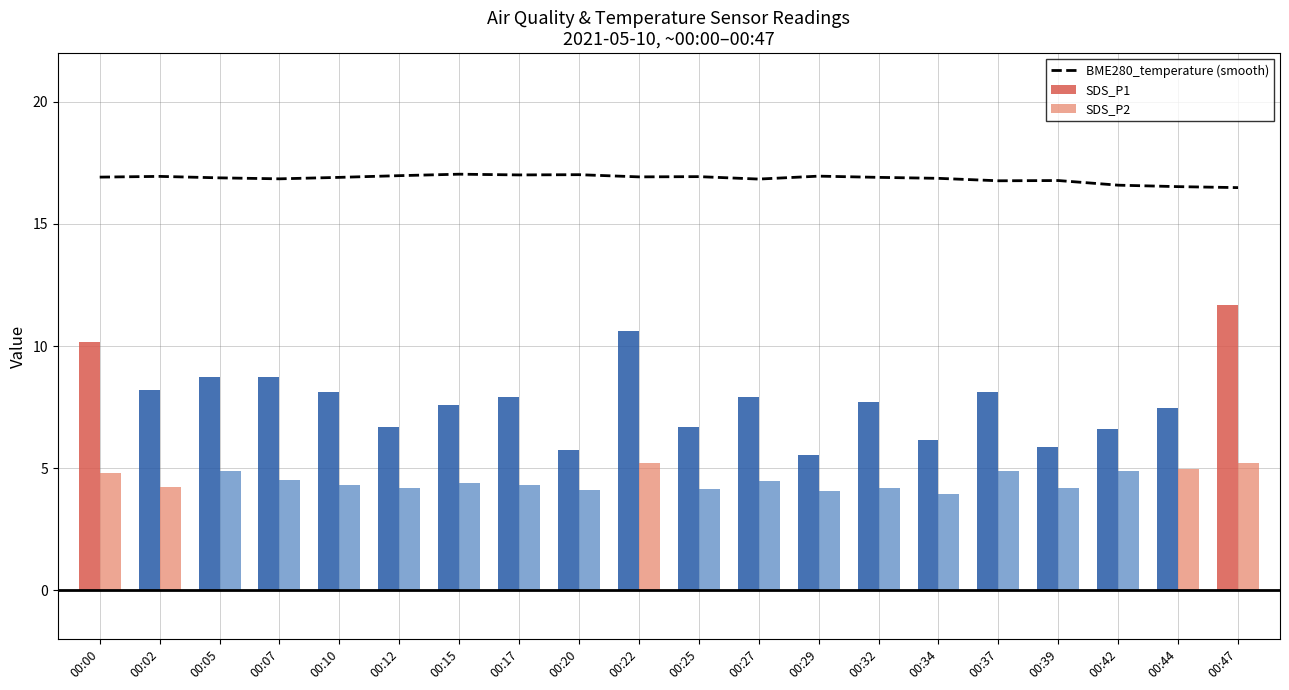

True or false: BME280_temperature (smooth) has a value of 25.3 at 00:12.

False